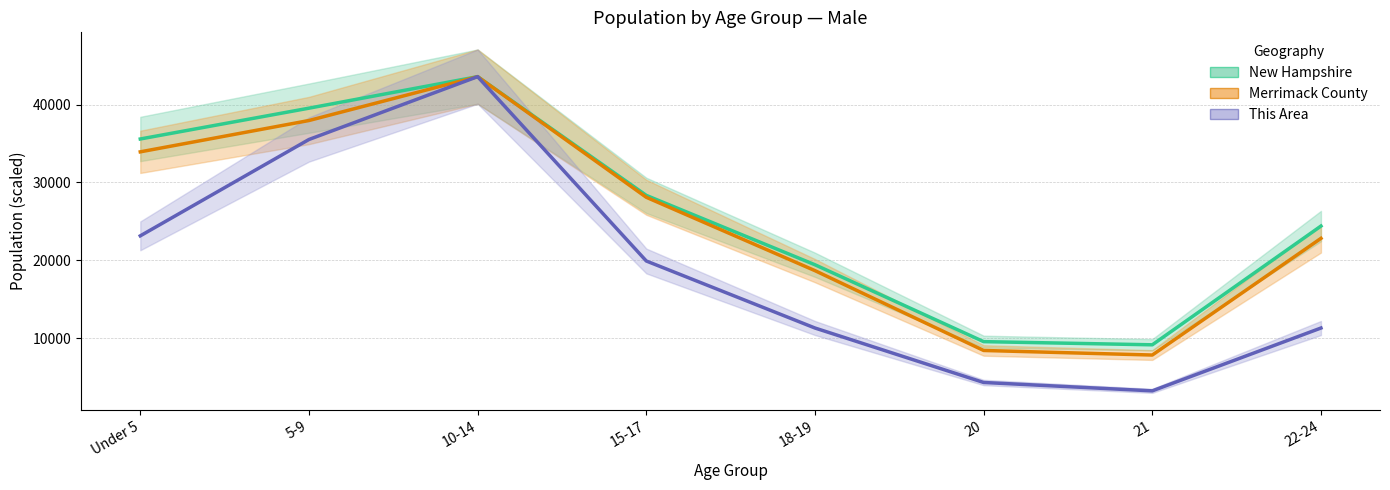

Which label corresponds to the largest value in the chart?

10-14